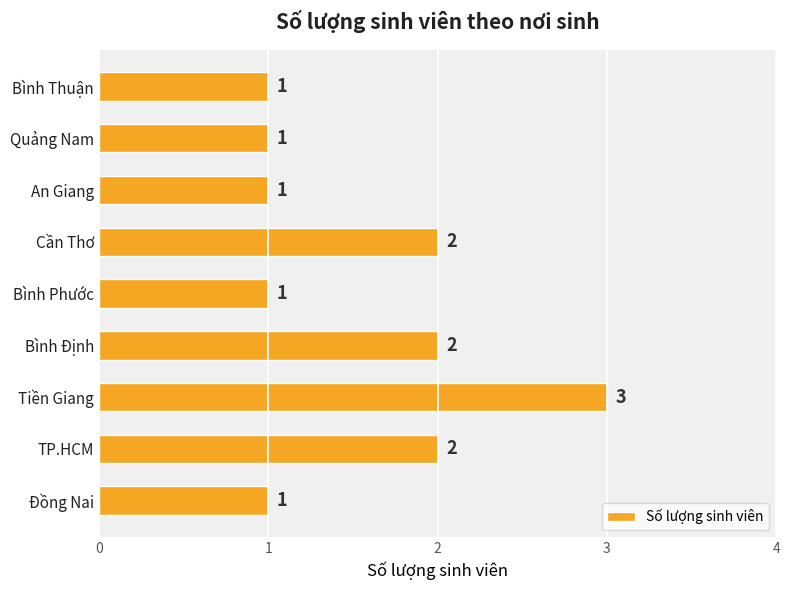

How many values are between 1 and 2?

8